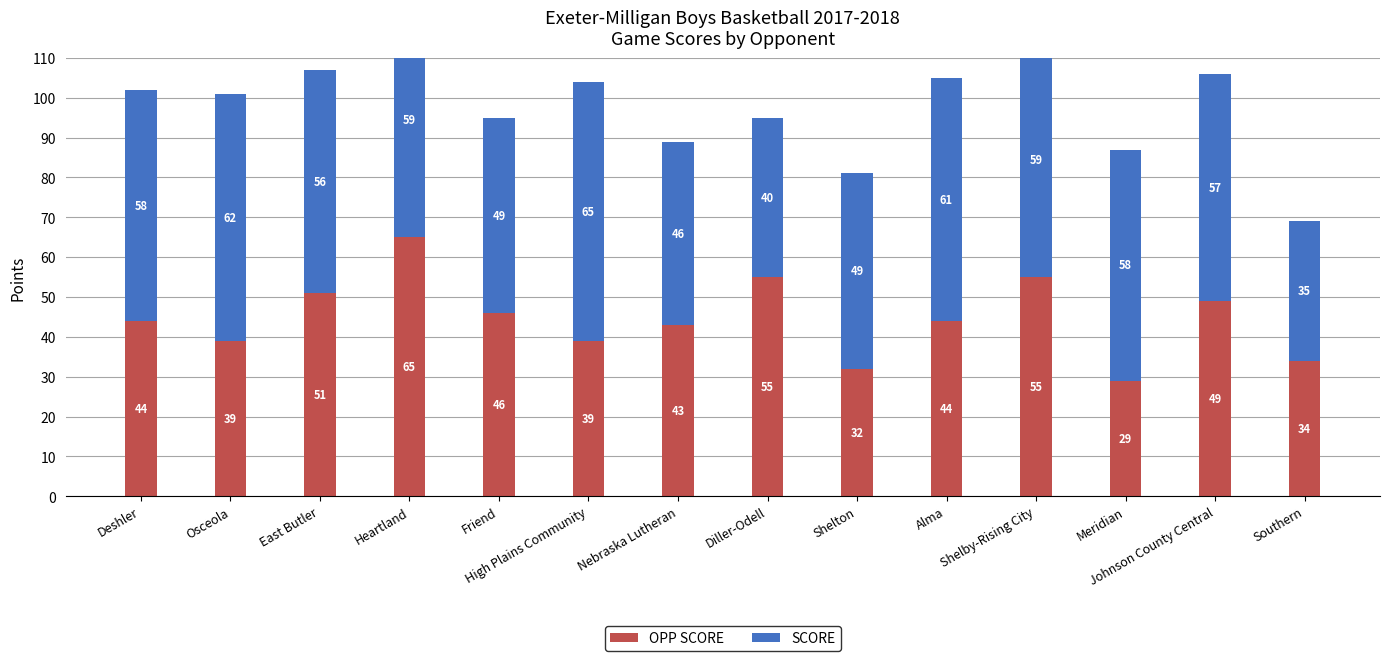

How many bars are there in each group?

2